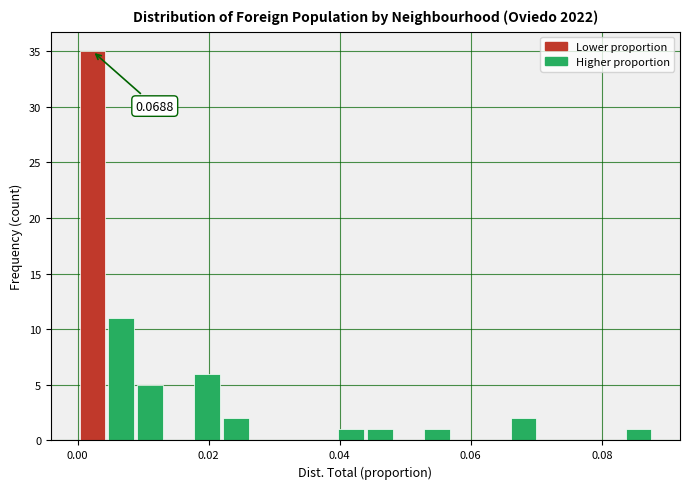

Around what value on the x-axis is the tallest bar? Give the approximate position of its centre, as read against the axis.

0.002